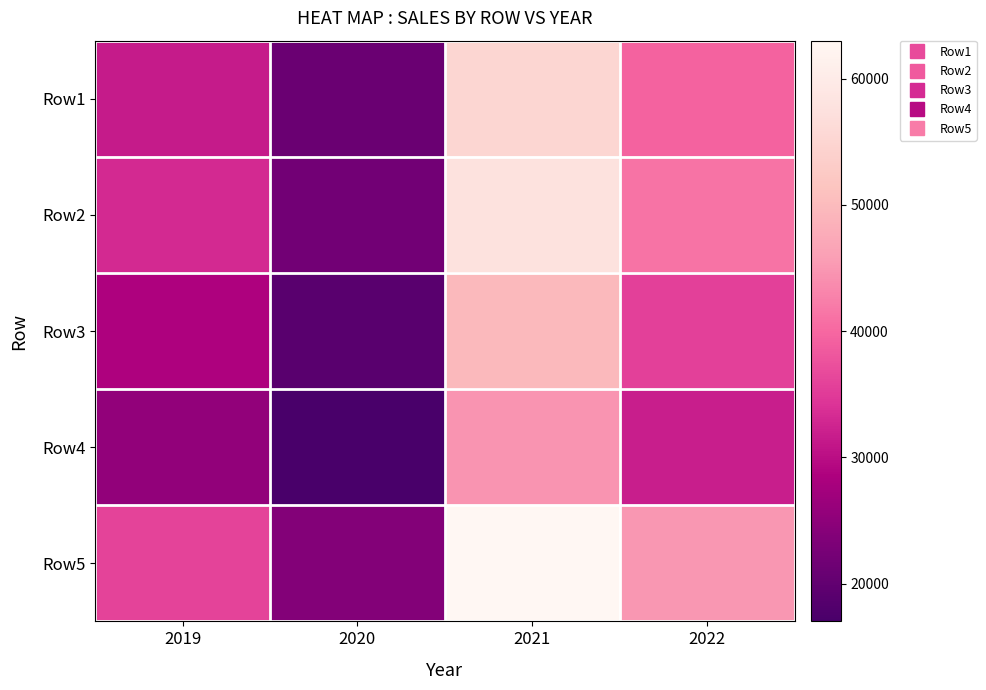

What is the spread (max minus min) of values at 2019?

10500